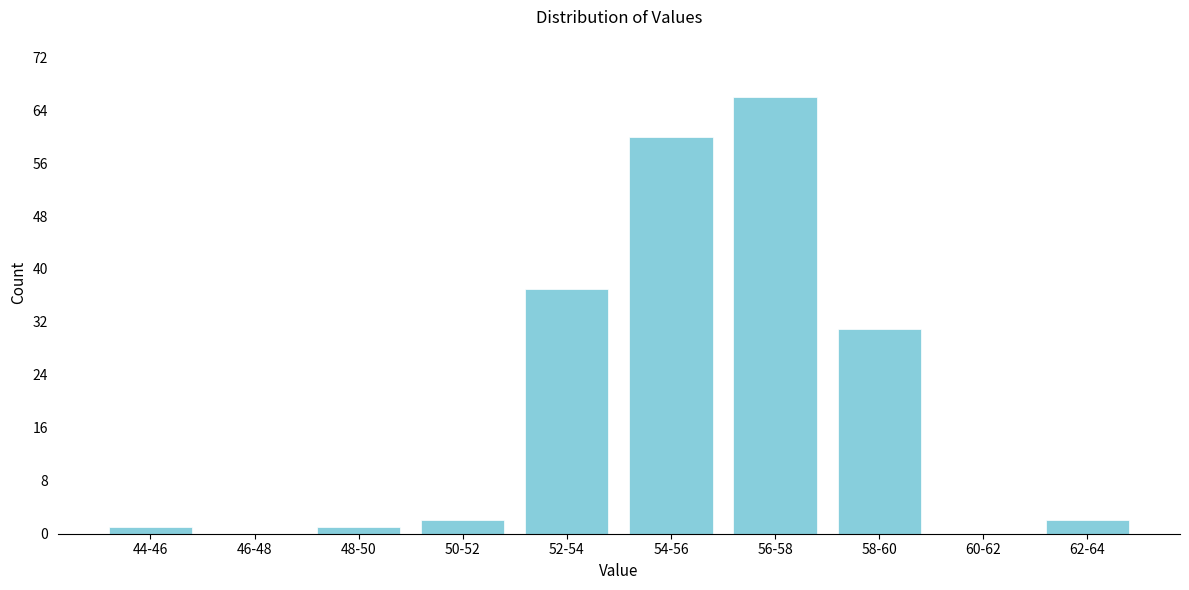

Reading left to right, transcribe all the data shown in this chart.

44-46=1	46-48=0	48-50=1	50-52=2	52-54=37	54-56=60	56-58=66	58-60=31	60-62=0	62-64=2